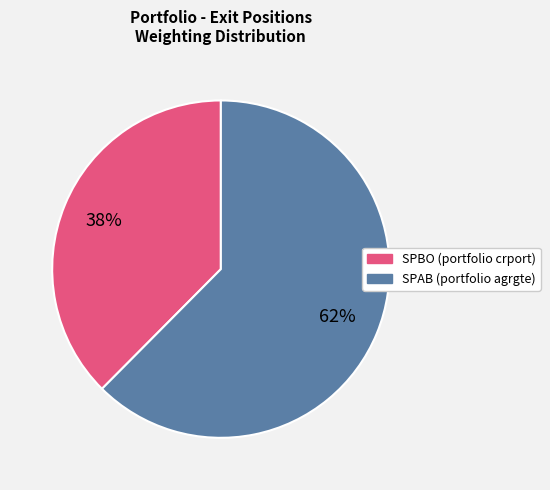

Which category accounts for the majority?

SPAB